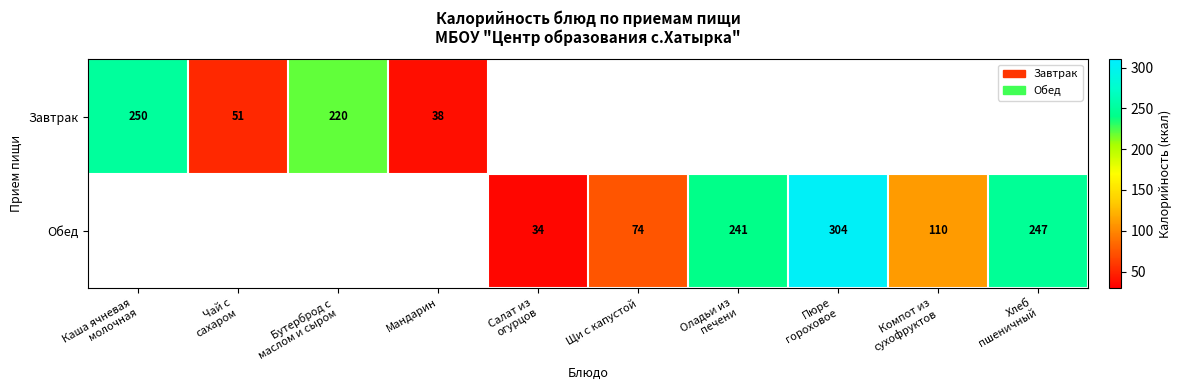

Rank the series by their maximum value, from lowest to highest.

Завтрак, Обед